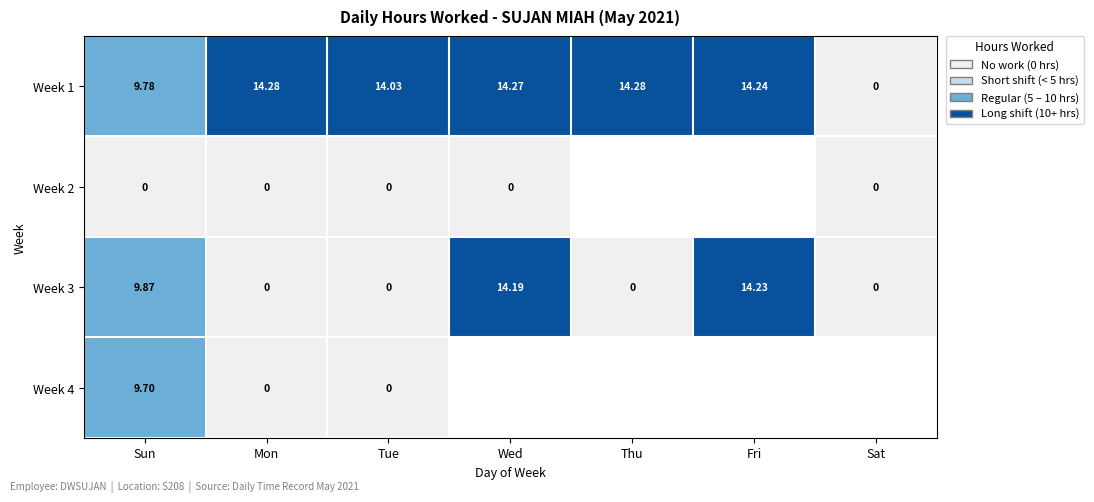

At which label is Week 3 closest to 7?

Sun